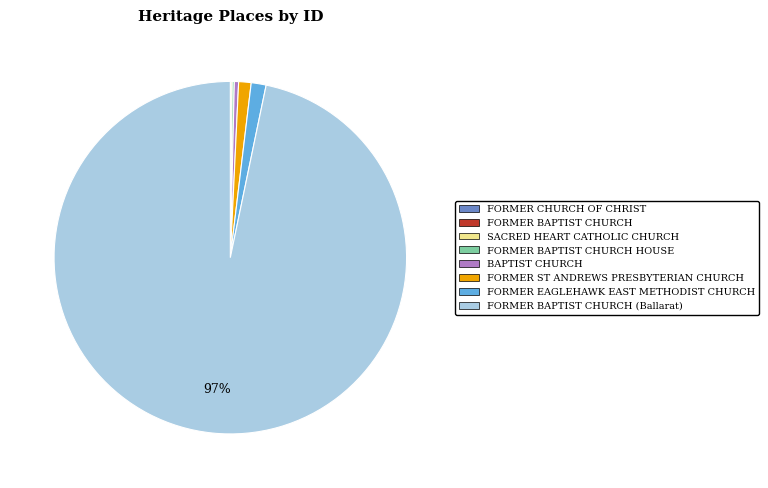

To the nearest percent, what is the average slice percentage?

12%